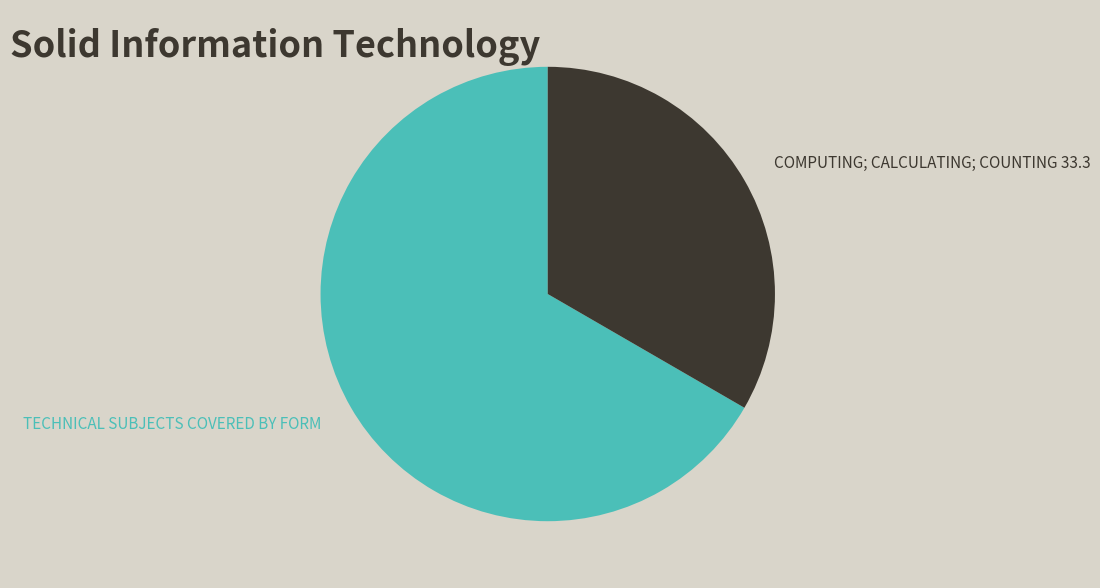

Do TECHNICAL SUBJECTS COVERED BY FORM and COMPUTING; CALCULATING; COUNTING 33.3 together represent more than half of the pie?

Yes